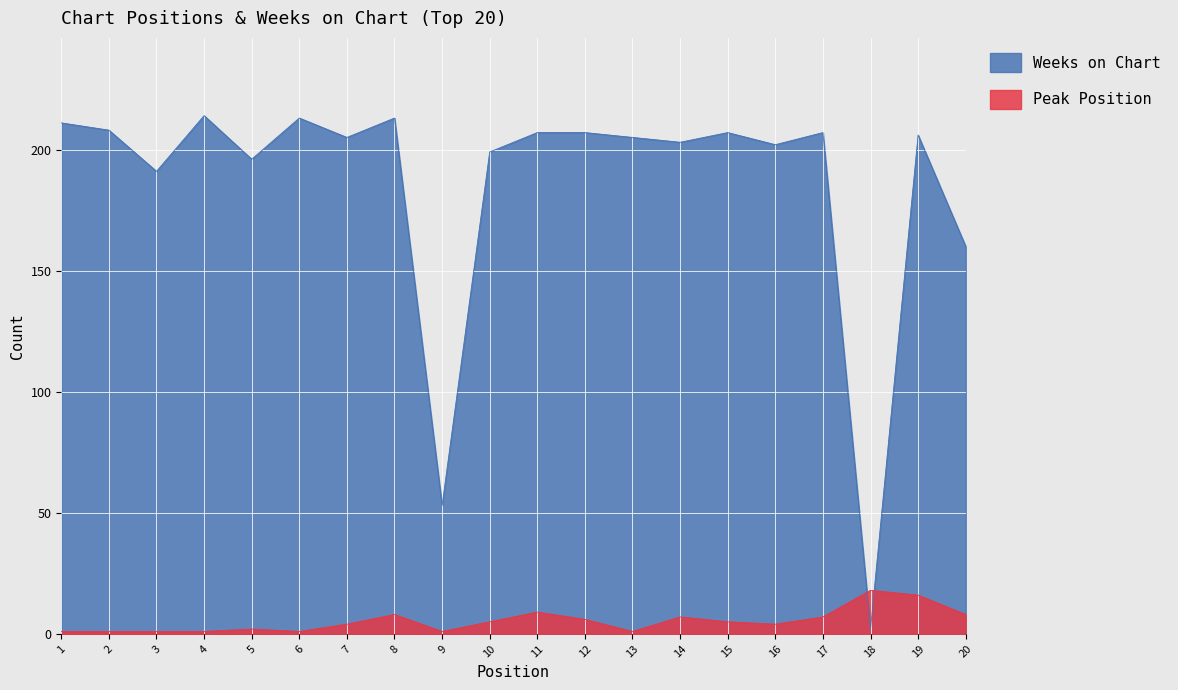

Reading left to right, transcribe all the data shown in this chart.

Peak Position: 1	1	1	1	2	1	4	8	1	5	9	6	1	7	5	4	7	18	16	8
Weeks on Chart: 211	208	191	214	196	213	205	213	53	199	207	207	205	203	207	202	207	2	206	160